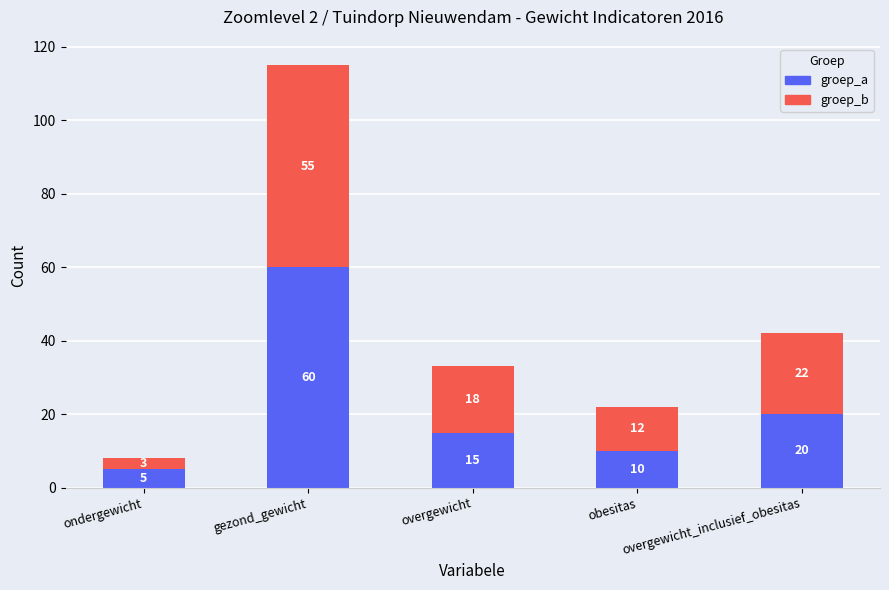

Are the bars horizontal?

No